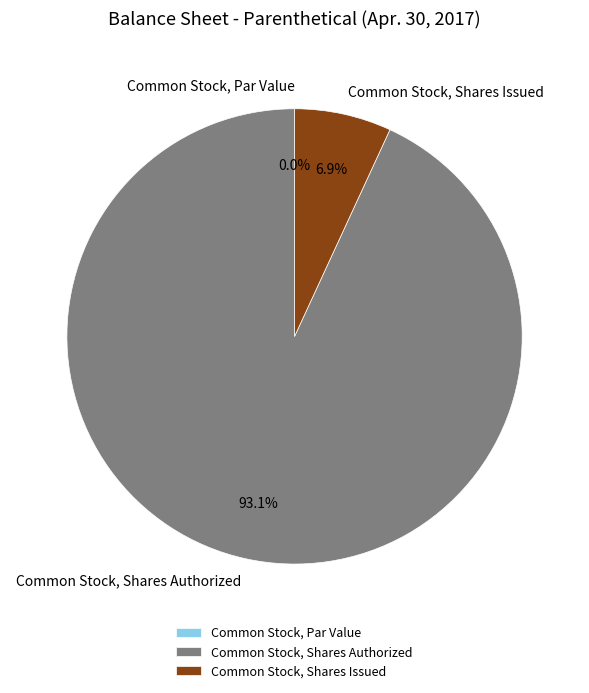

Is the sum of Common Stock, Shares Issued and Common Stock, Par Value greater than half?

No